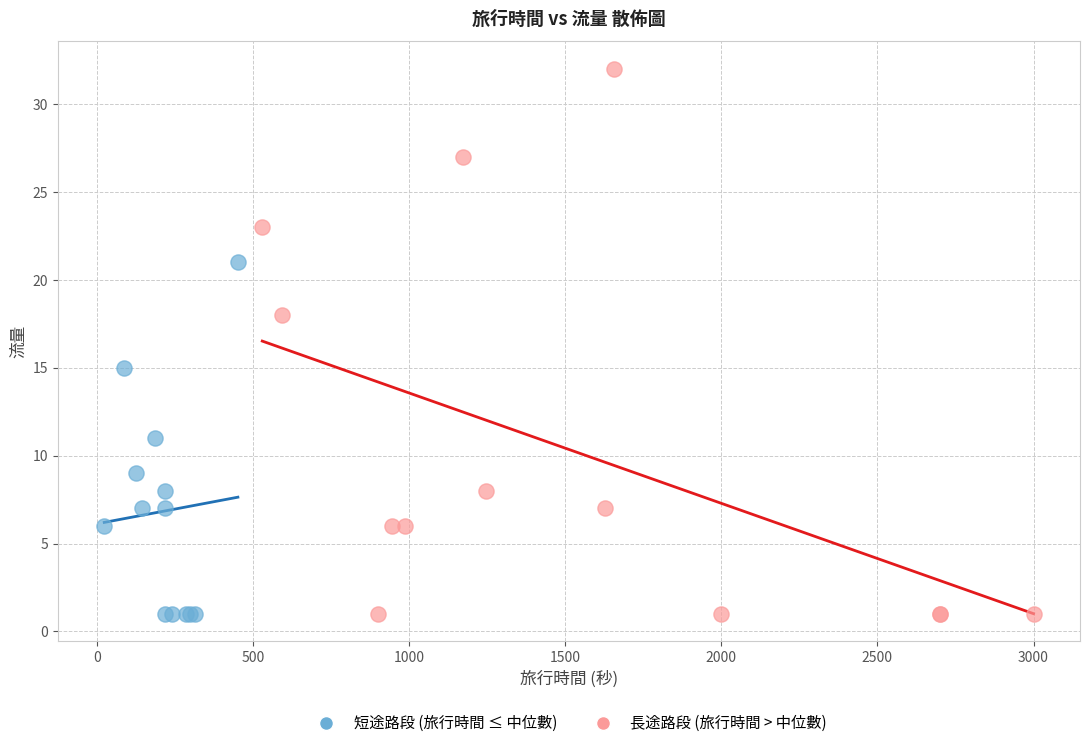

Which series reaches the maximum Y coordinate?

長途路段 (旅行時間 > 中位數)